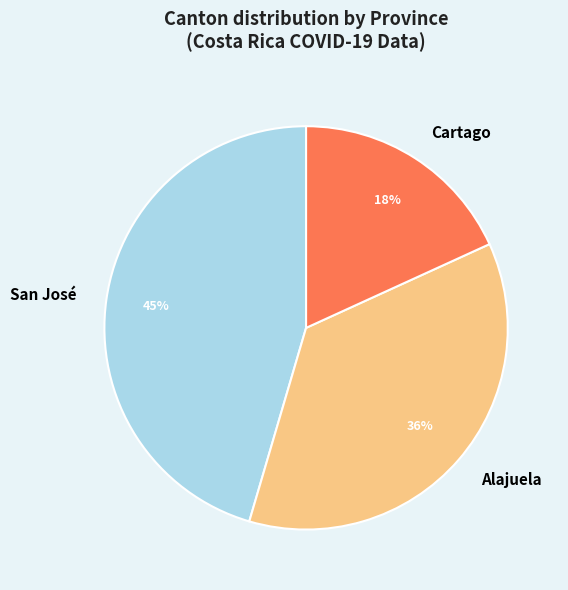

What is the largest slice in the pie chart?

San José